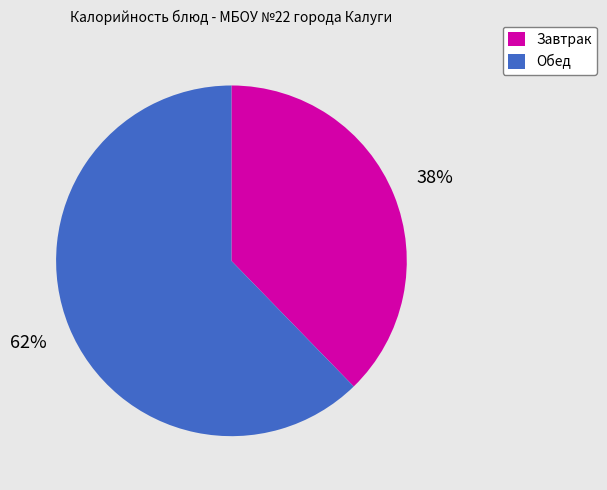

Is it true that Обед is 62% of the pie?

True